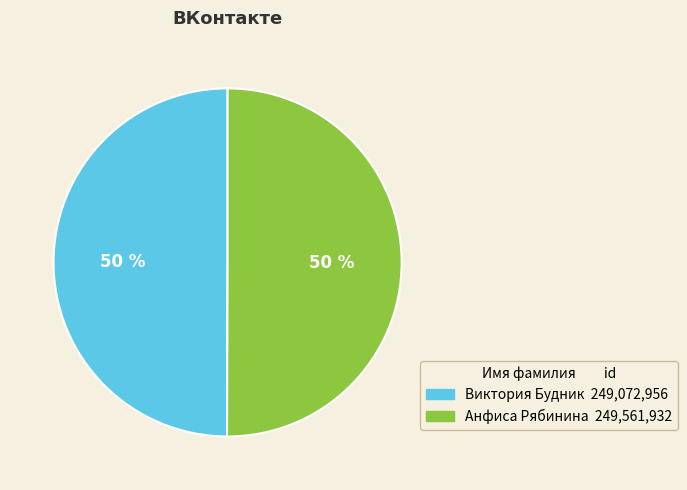

Do Анфиса Рябинина and Виктория Будник together represent more than half of the pie?

Yes